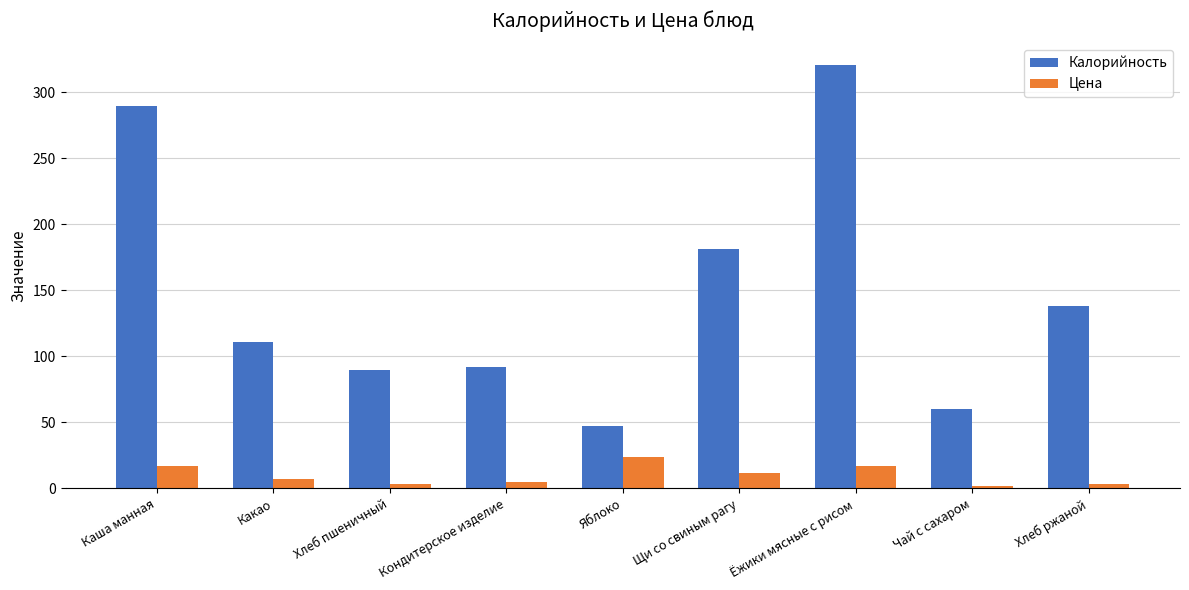

Which series has the largest range (max minus min)?

Калорийность